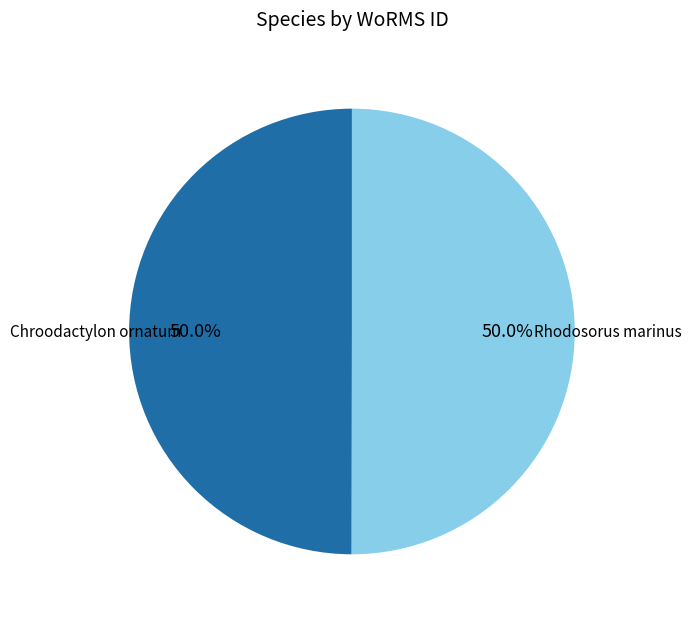

To the nearest percent, what portion does Chroodactylon ornatum represent?

50%